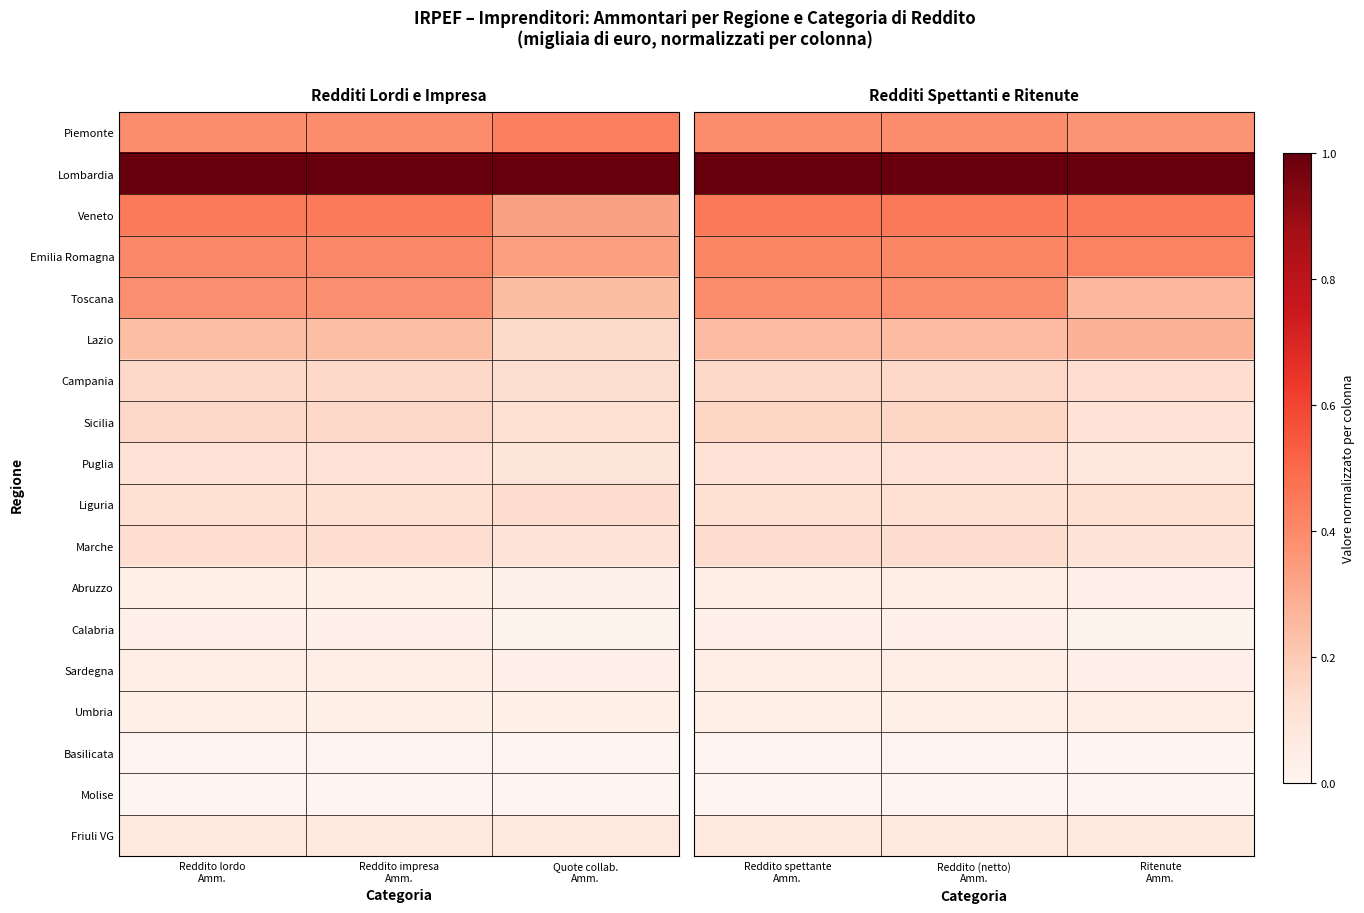

Which category has the lowest value in the Campania series?

Ritenute Amm.